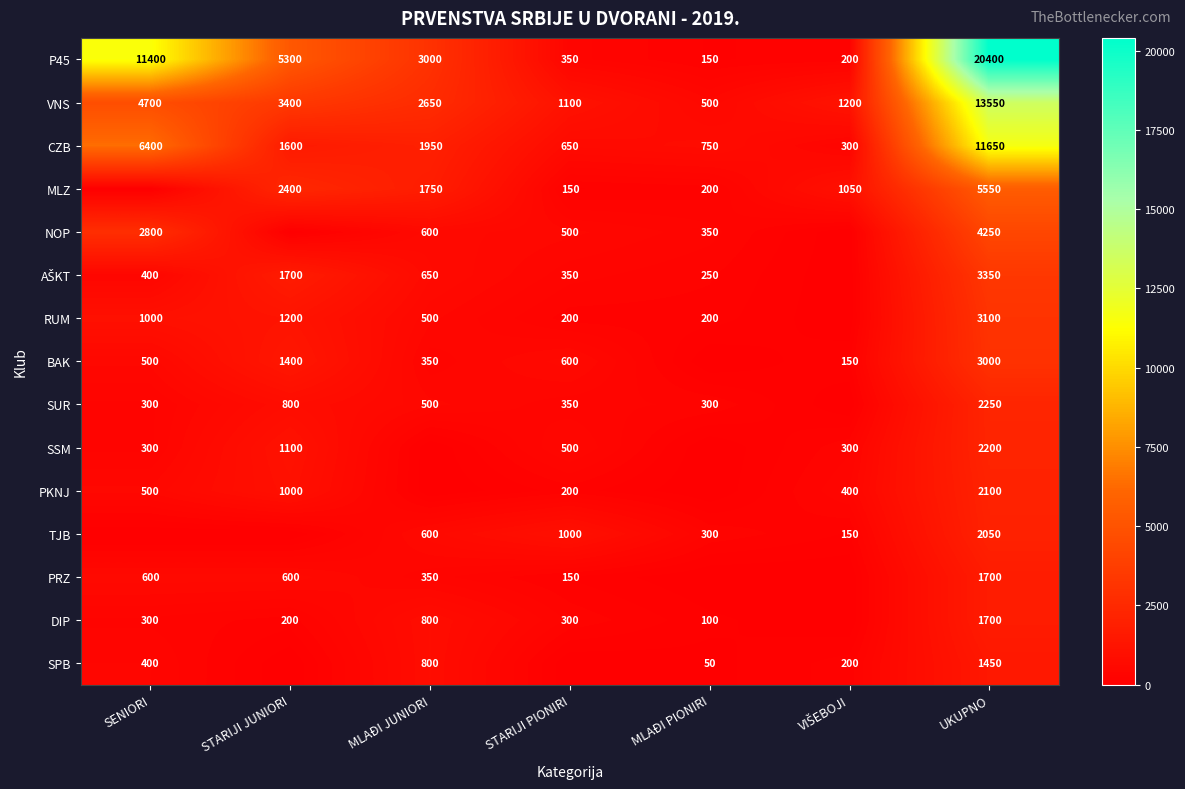

What is the difference between the MLZ values at STARIJI JUNIORI and MLAĐI PIONIRI?

2200